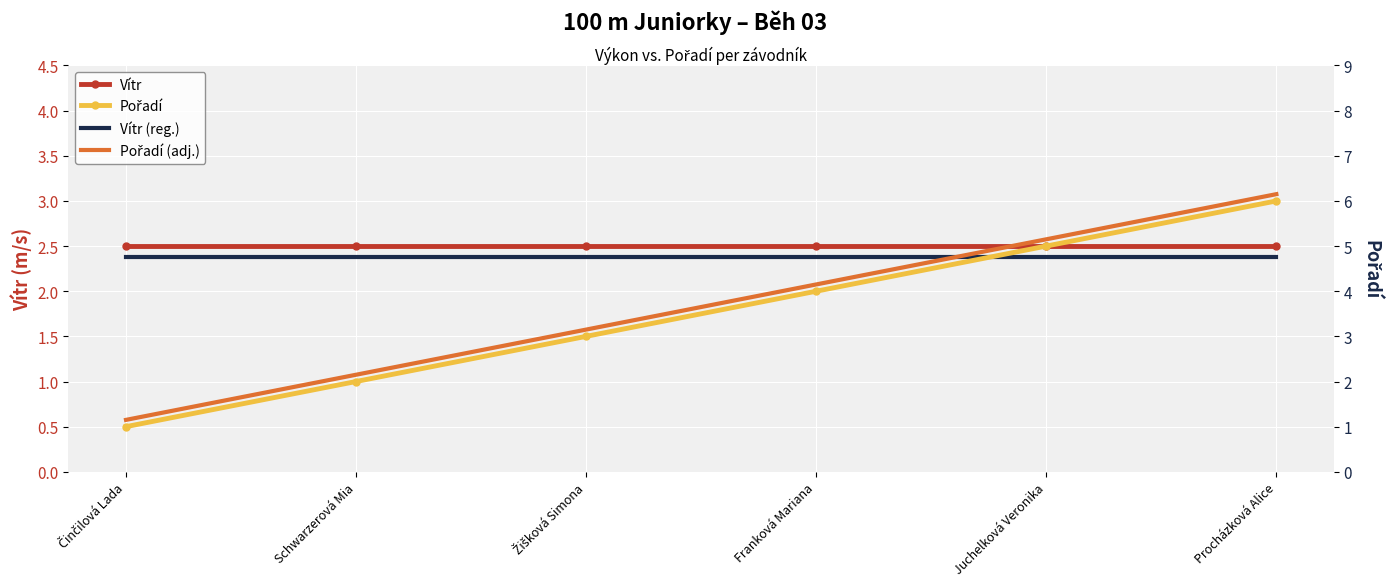

Reading right to left, list all the values displayed in this chart.

Vítr: 2.5	2.5	2.5	2.5	2.5	2.5
Vítr (reg.): 2.4	2.4	2.4	2.4	2.4	2.4
Pořadí: 6.0	5.0	4.0	3.0	2.0	1.0
Pořadí (adj.): 6.2	5.2	4.2	3.1	2.1	1.1